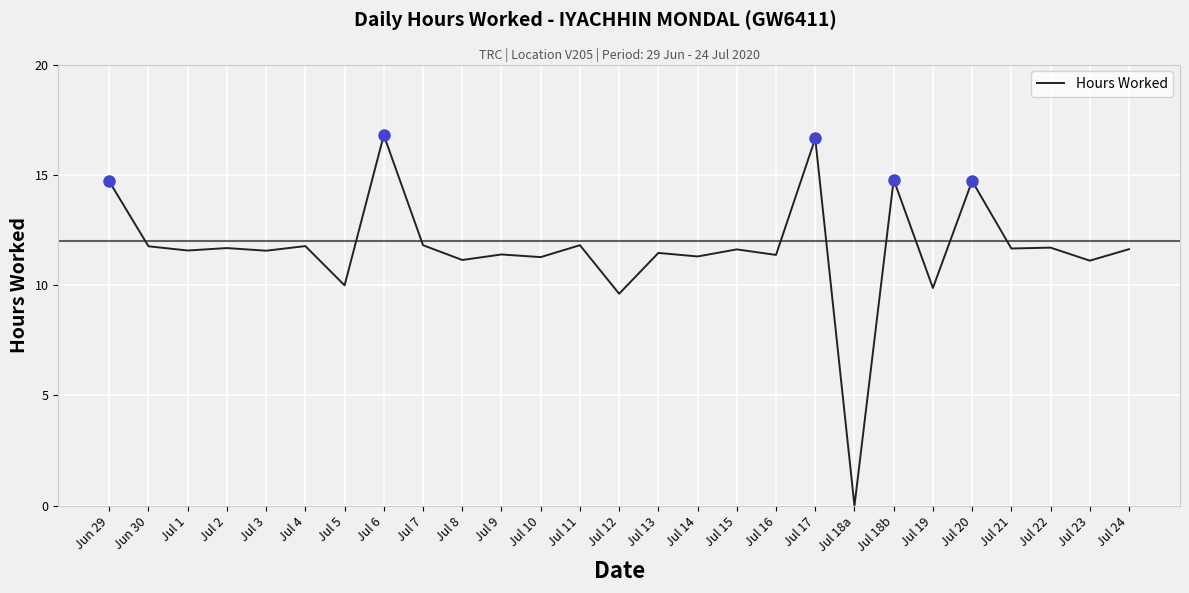

Which category has the lowest value across all series?

Jul 18a